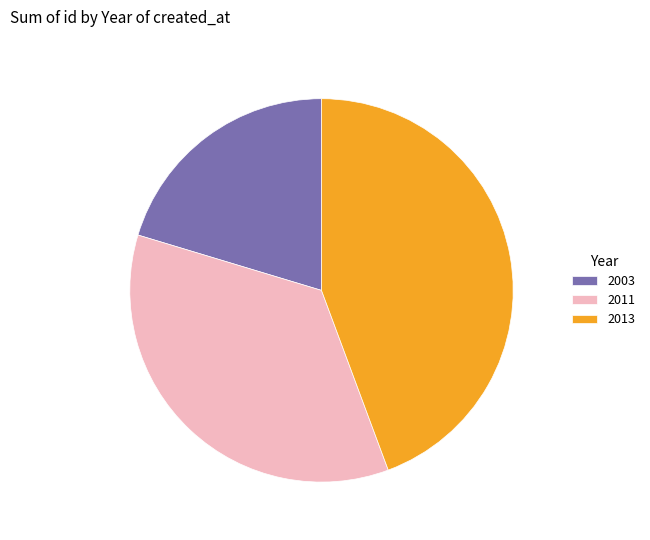

Which category has the biggest portion of the pie?

2013